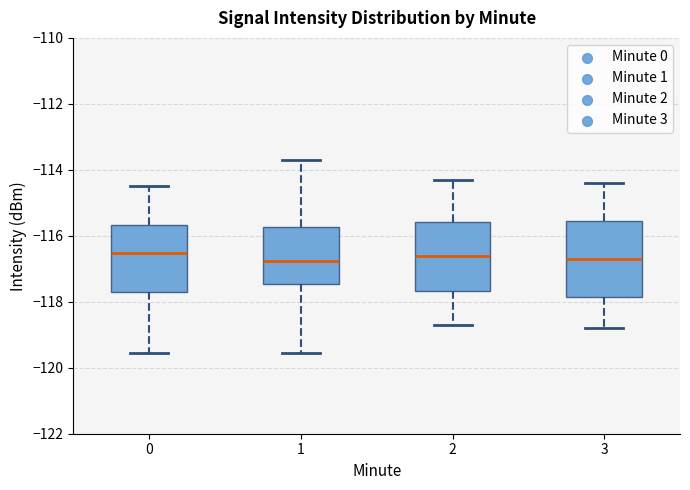

Reading left to right, read every box against the y-axis: the position of its median line, the range the box covers, and the ends of its whiskers. The values are not printed on the chart, so give them approximately, as read against the axis.

0: median -116.6, box -117.8 to -115.6, whiskers -119.6 to -114.6
1: median -116.8, box -117.4 to -115.8, whiskers -119.6 to -113.6
2: median -116.6, box -117.6 to -115.6, whiskers -118.6 to -114.2
3: median -116.6, box -117.8 to -115.6, whiskers -118.8 to -114.4